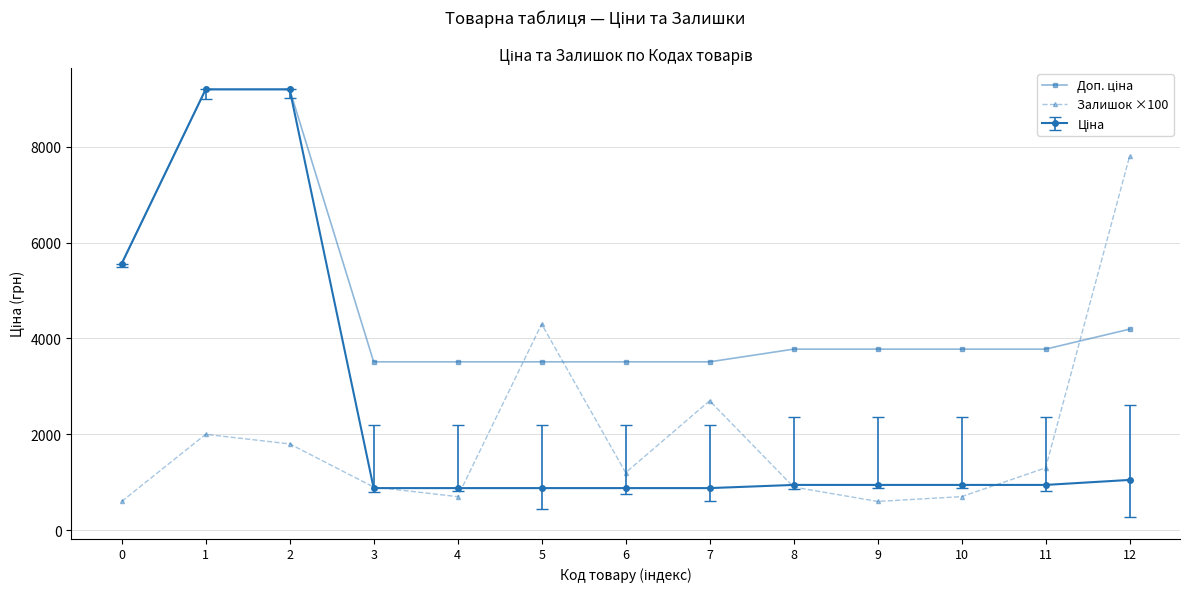

At how many categories does at least one series exceed 7662?

3